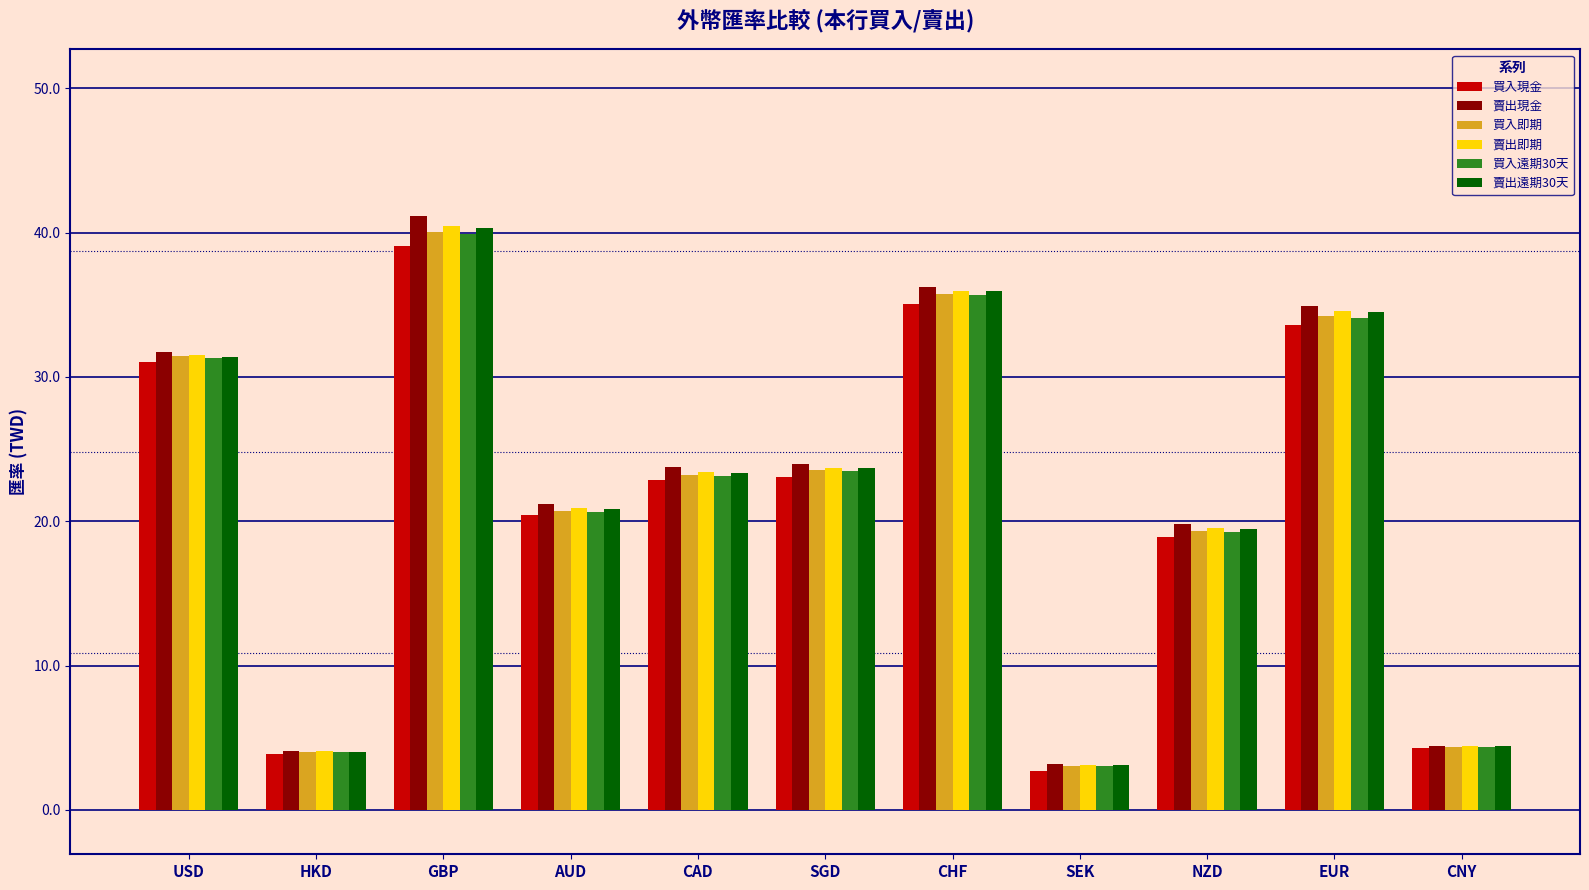

Which series has the widest spread of values?

賣出現金